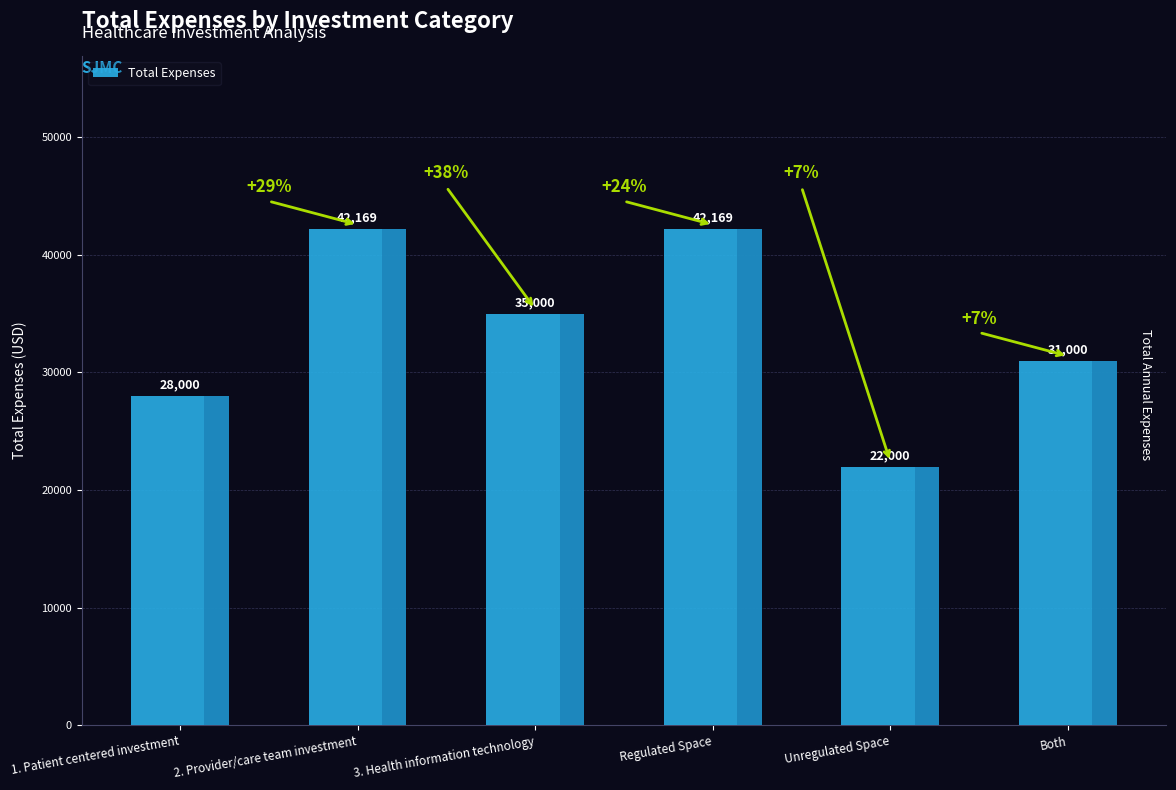

Where does the data first go above 35000?

2. Provider/care team investment